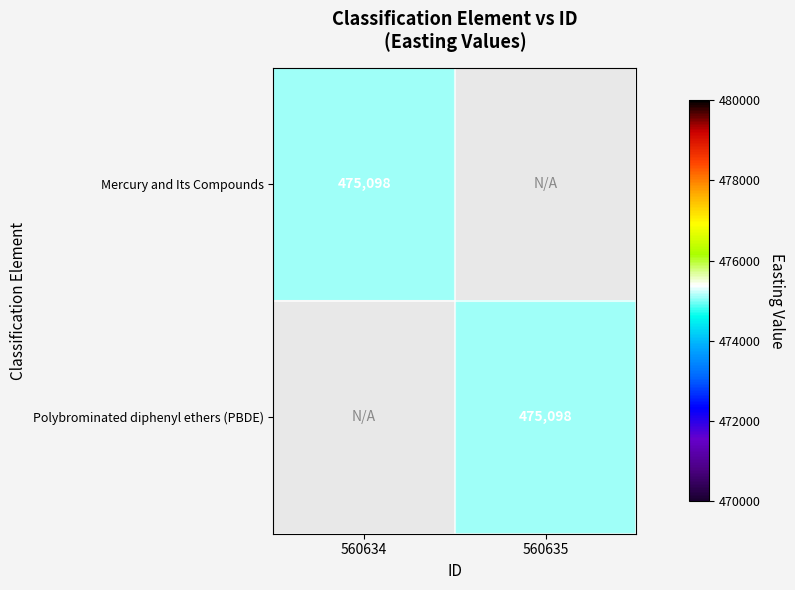

True or false: Mercury and Its Compounds has a value of 727429 at 560634.

False